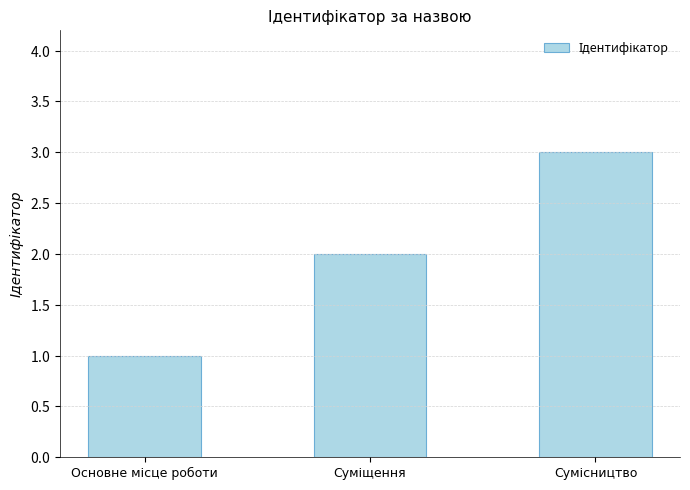

Where does the data first go above 2?

Сумісництво